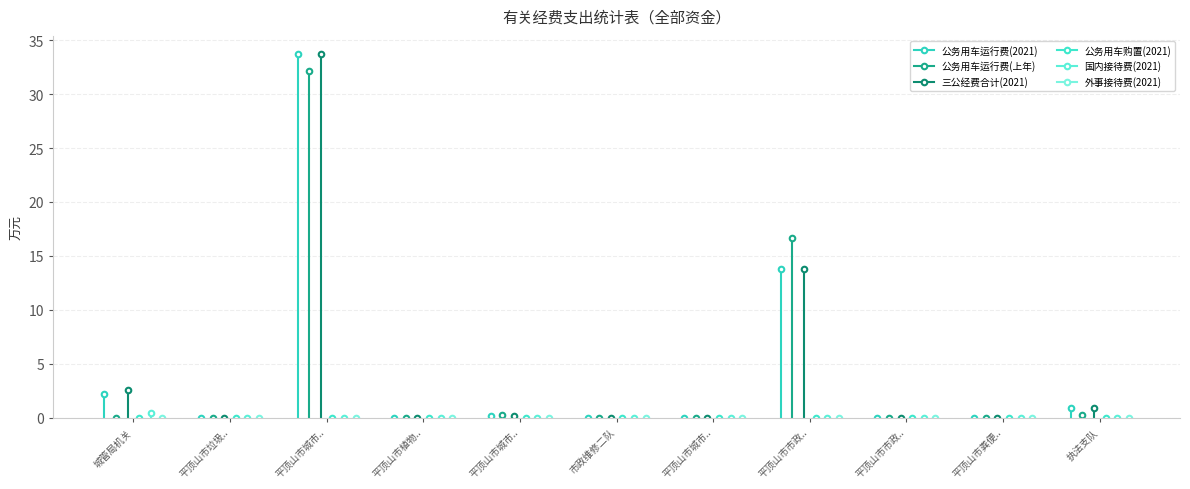

Is this an area chart (filled region under the line)?

No